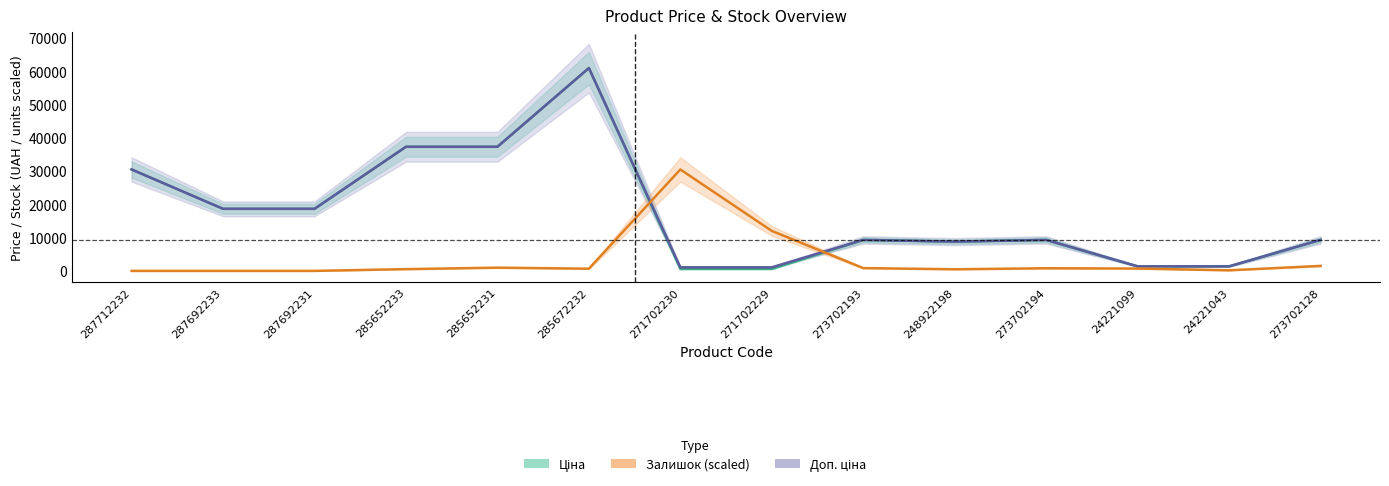

What is the label of the 8th point from the right?

271702230